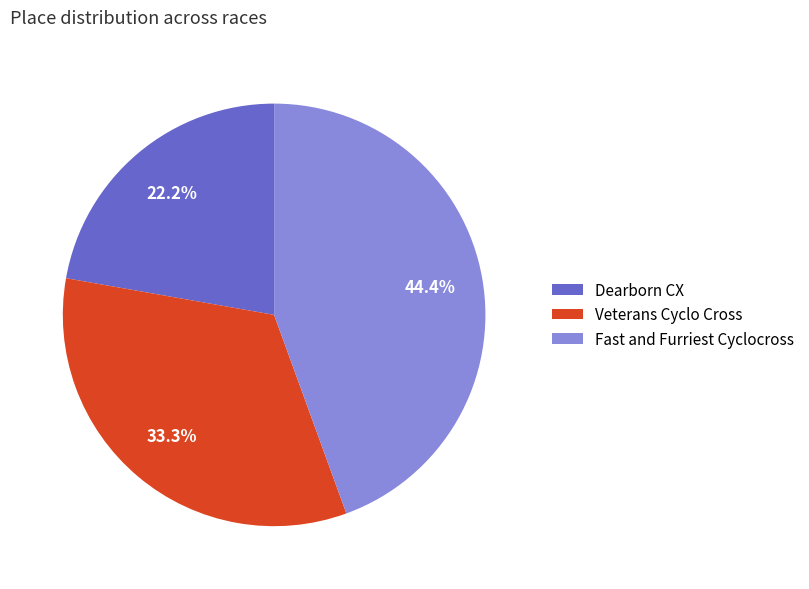

Combined, do Veterans Cyclo Cross and Dearborn CX account for over 50%?

Yes